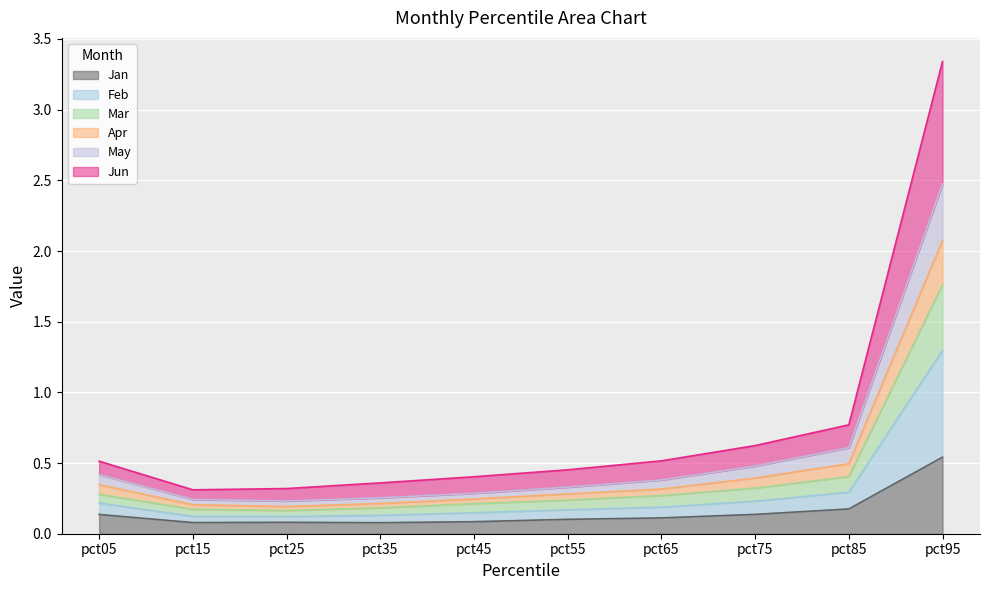

True or false: Jun has more than 1 interior local peaks.

False